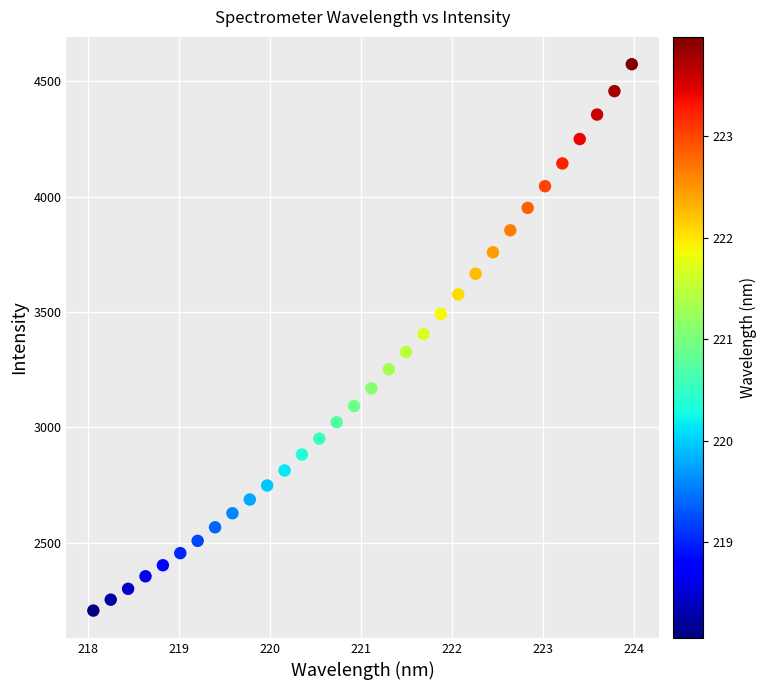

What is the range of Y values (max minus min)?

2367.5